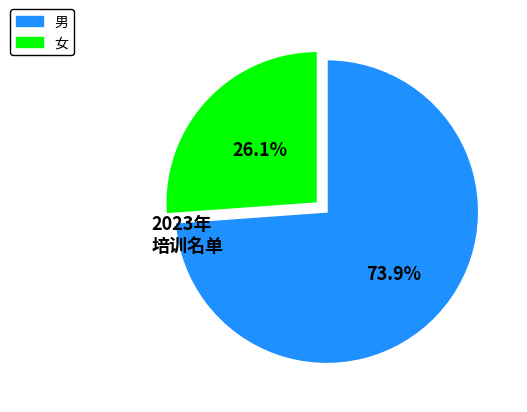

Is it true that 女 is 32% of the pie?

False